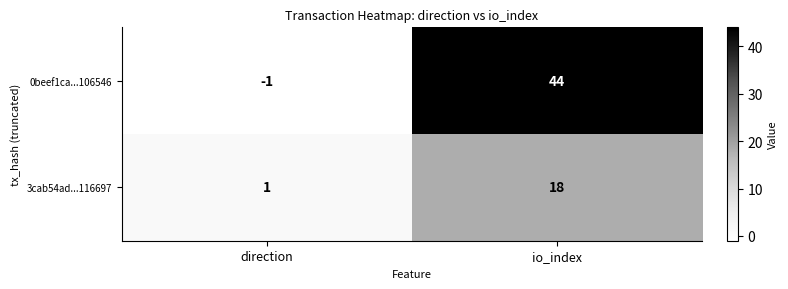

At which label is 0beef1ca...106546 closest to 21?

direction